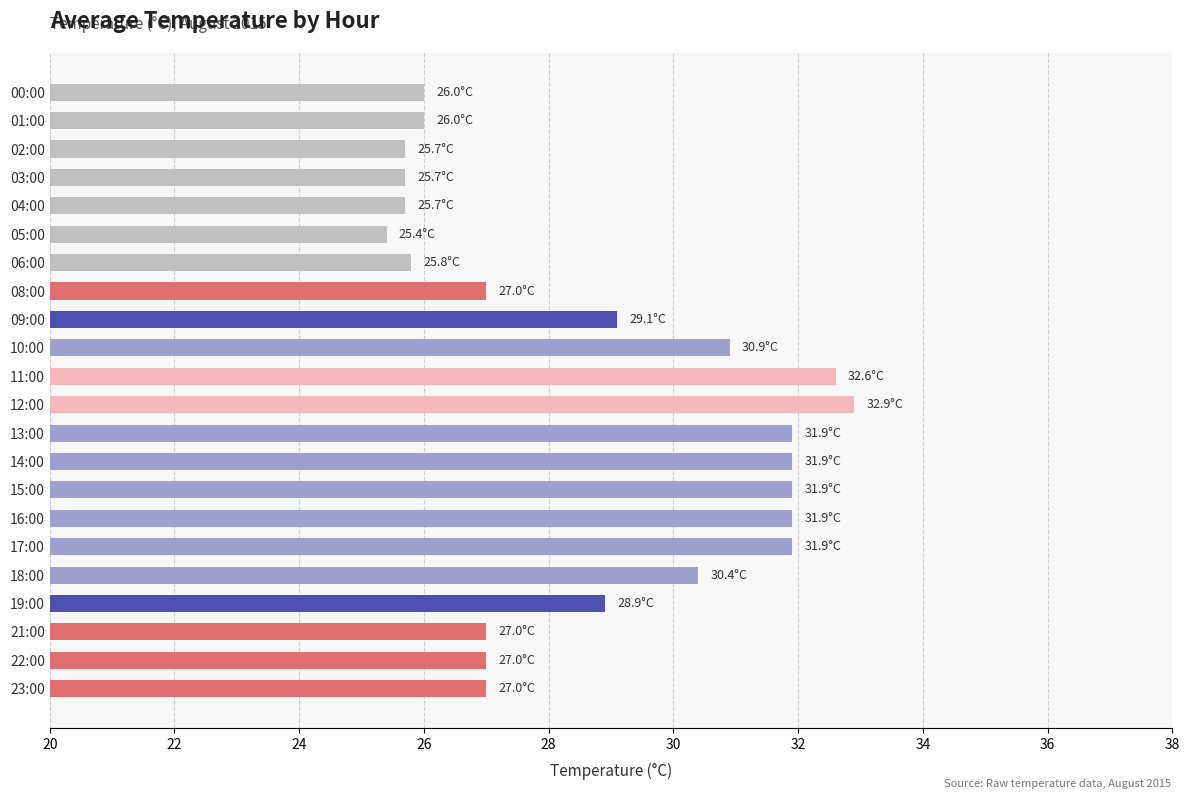

What is the difference between the second highest and minimum values?

7.2